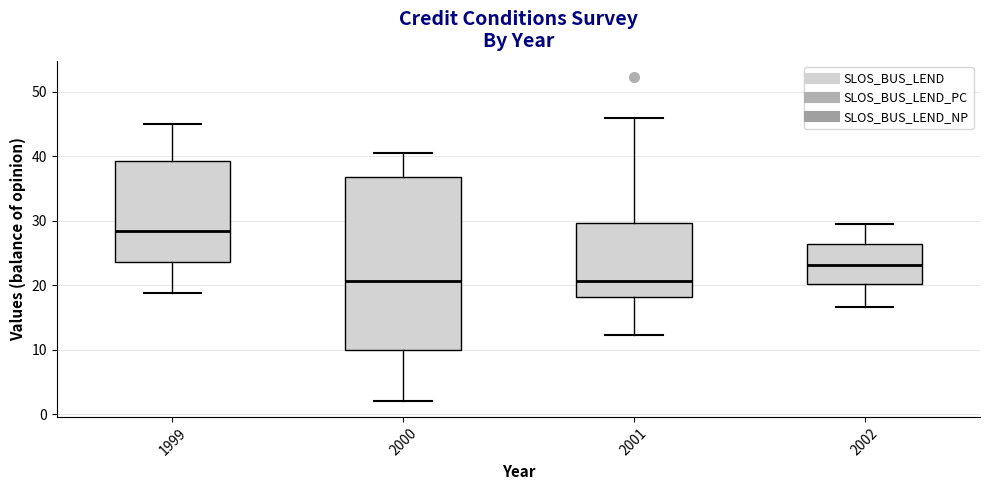

Reading left to right, transcribe this box plot: for each box, give where its median line is, the range the box spans, and where its two whiskers end, as read against the y-axis. The values are not printed on the chart, so give them approximately, as read against the axis.

1999: median 28, box 24 to 39, whiskers 19 to 45
2000: median 21, box 10 to 37, whiskers 2 to 40
2001: median 21, box 18 to 30, whiskers 12 to 46
2002: median 23, box 20 to 26, whiskers 17 to 30